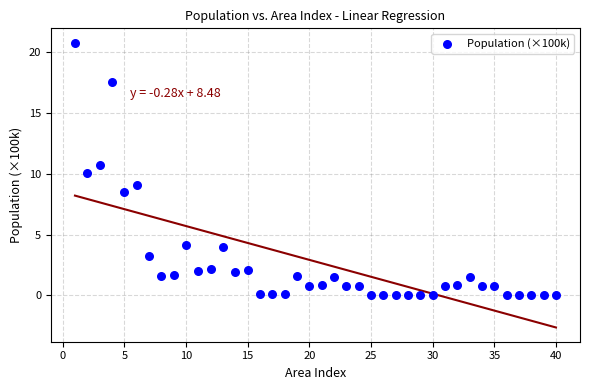

What is the range of Y values (max minus min)?

20.8